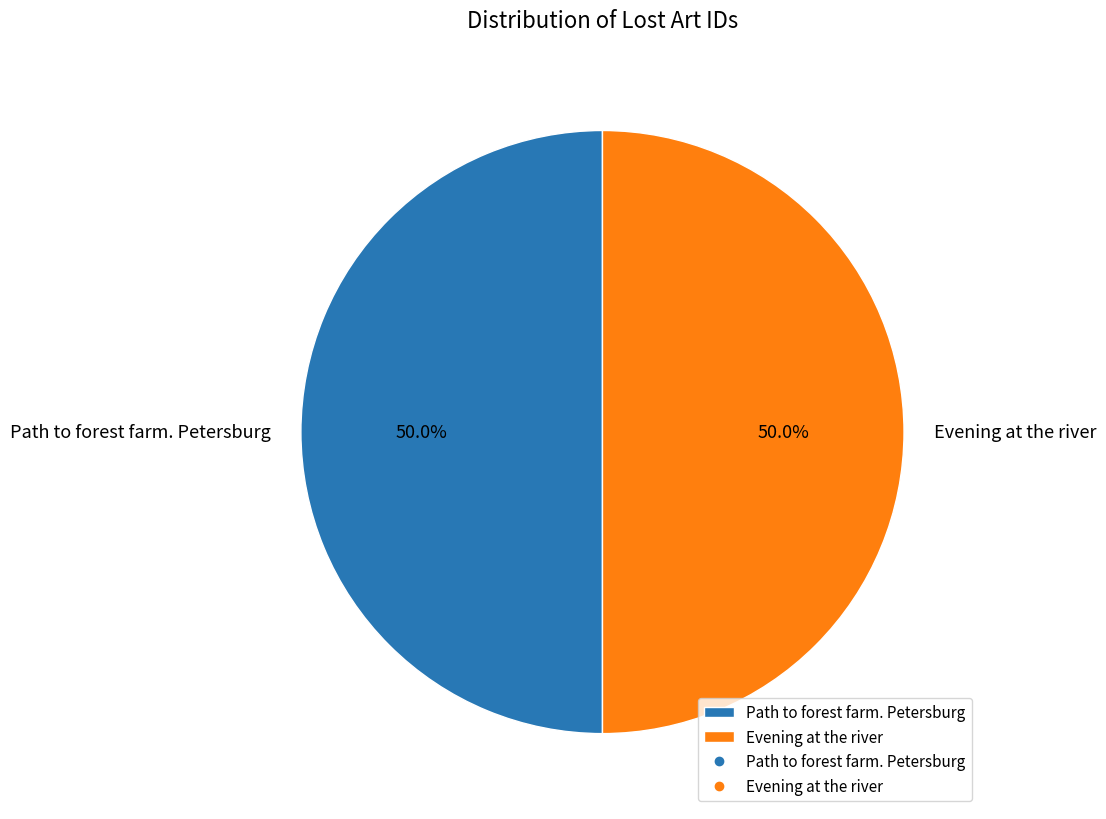

Approximately how many times larger is the value at Evening at the river compared to Path to forest farm. Petersburg?

1.0